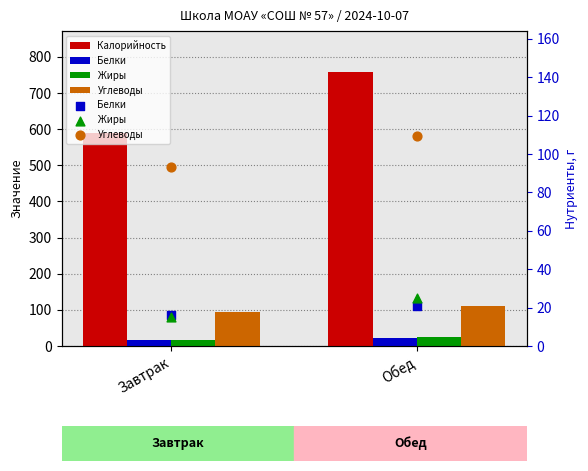

What is the total value across all series at Обед?

913.1